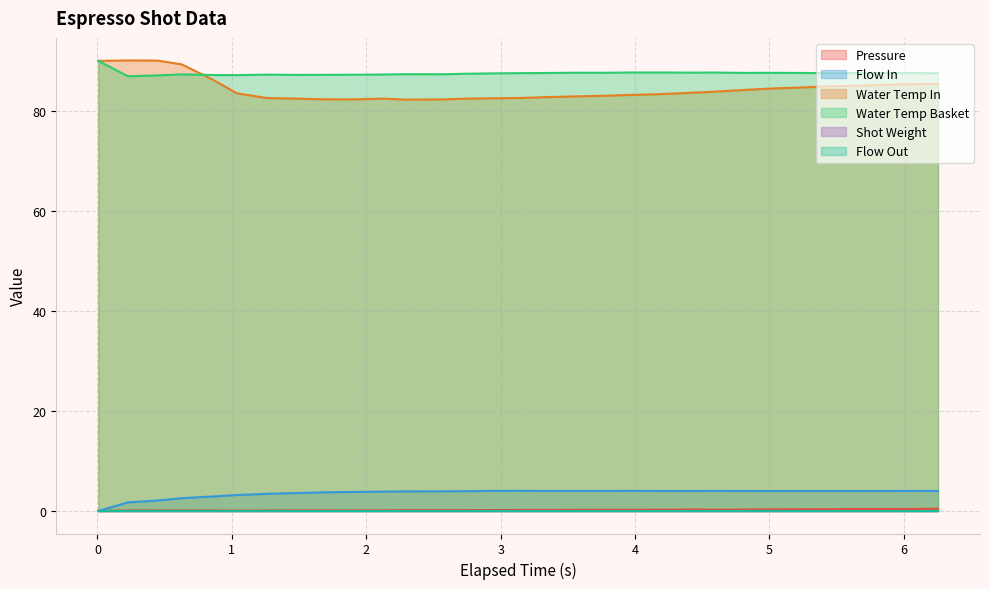

True or false: water_temperature_basket and flow_in intersect in this chart.

False